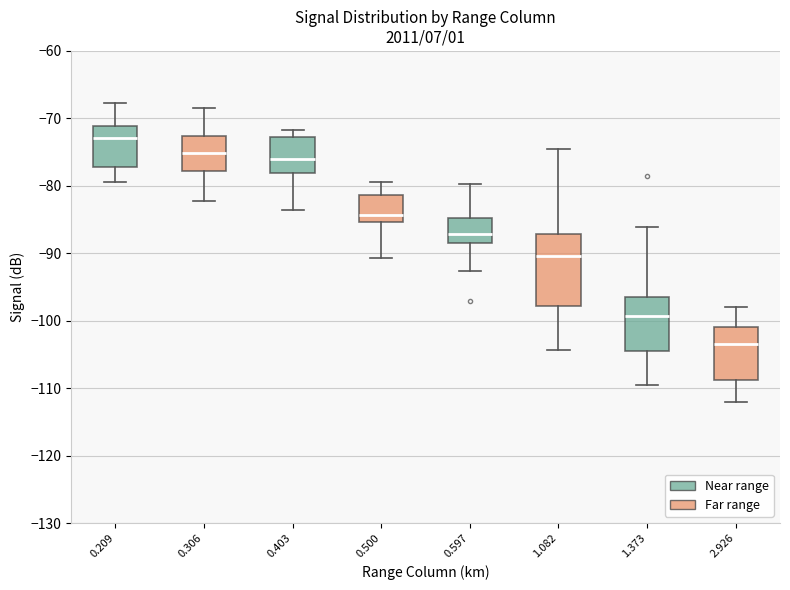

Reading left to right, read every box against the y-axis: the position of its median line, the range the box covers, and the ends of its whiskers. The values are not printed on the chart, so give them approximately, as read against the axis.

0.209: median -73, box -77 to -71, whiskers -79 to -68
0.306: median -75, box -78 to -73, whiskers -82 to -68
0.403: median -76, box -78 to -73, whiskers -84 to -72
0.500: median -84, box -85 to -81, whiskers -91 to -79
0.597: median -87, box -88 to -85, whiskers -93 to -80
1.082: median -90, box -98 to -87, whiskers -104 to -74
1.373: median -99, box -104 to -97, whiskers -109 to -86
2.926: median -103, box -109 to -101, whiskers -112 to -98